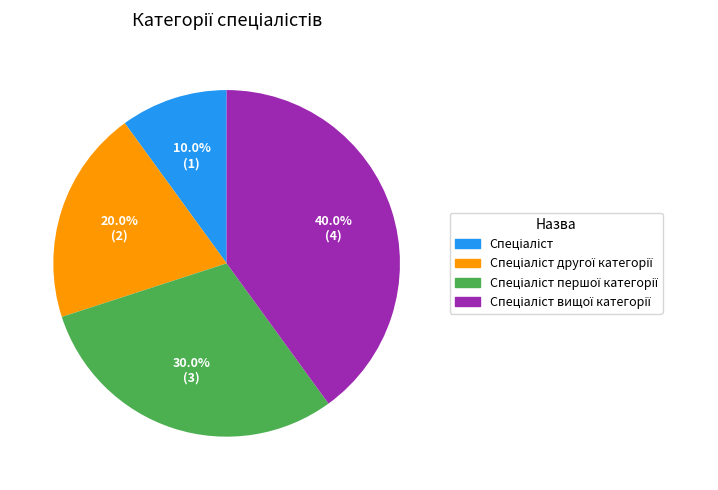

Is there any slice that represents more than half of the pie?

No